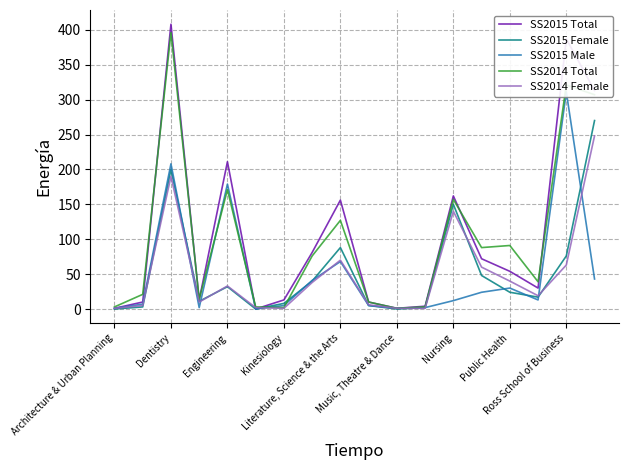

In SS2014 Total, how many points are lower than both neighbors (excluding endpoints)?

5